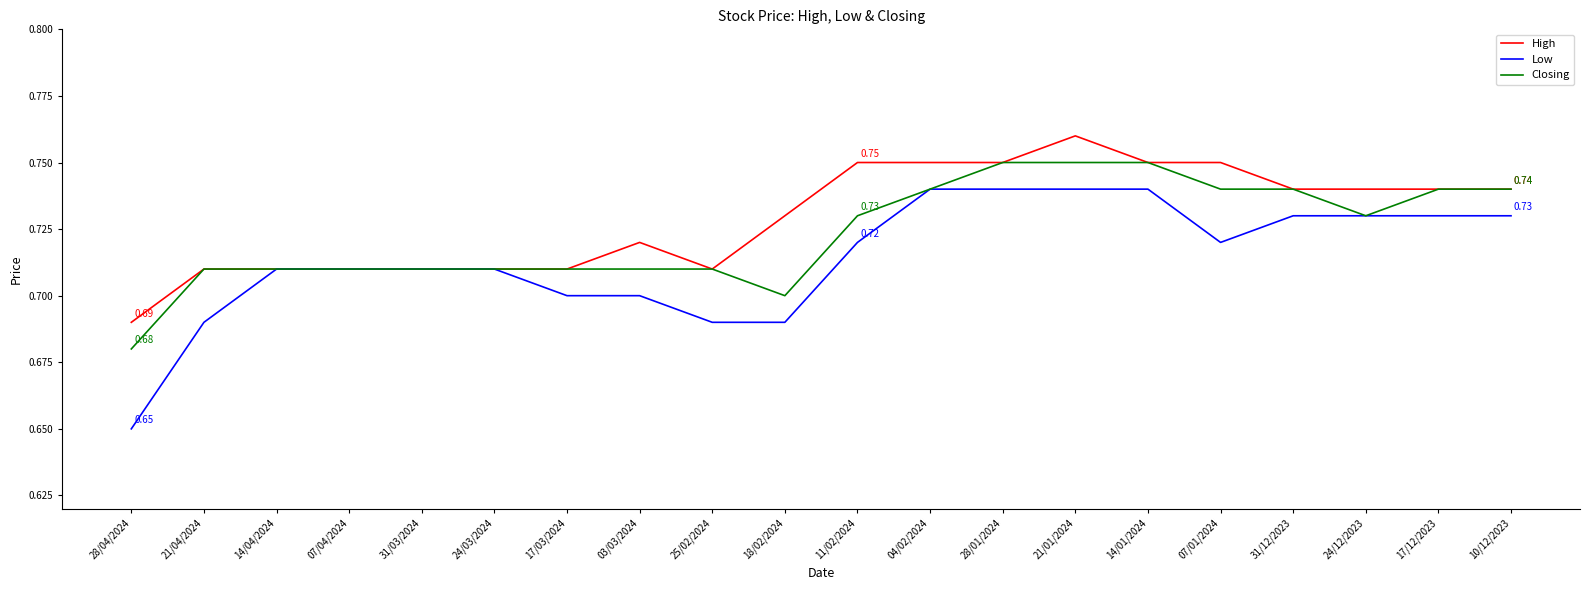

The value of Low at 14/01/2024 is 0.7. True or false?

True